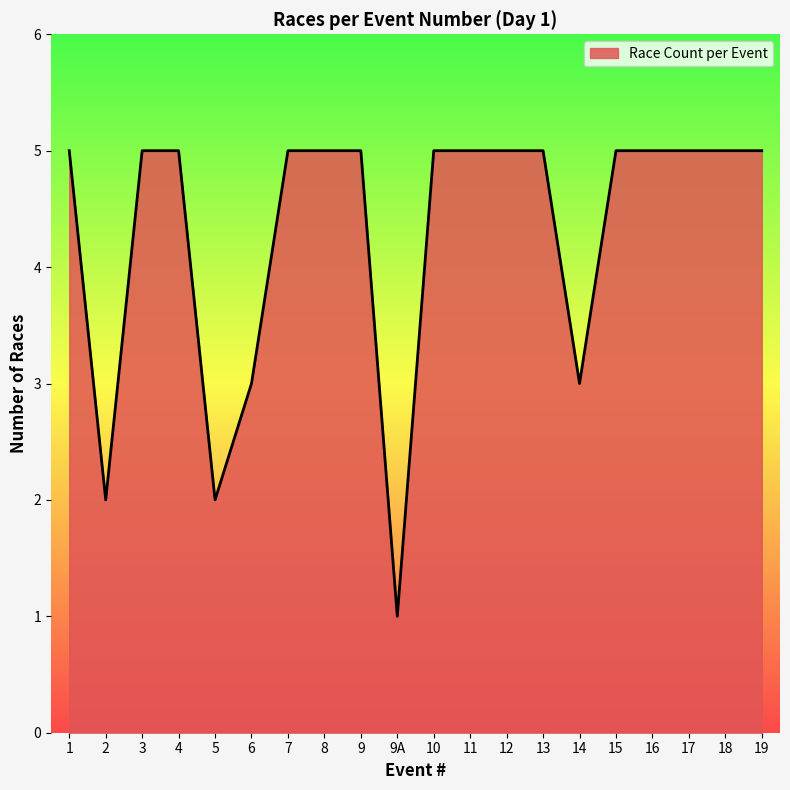

What is the ratio of the value at 12 to the value at 4?

1.0